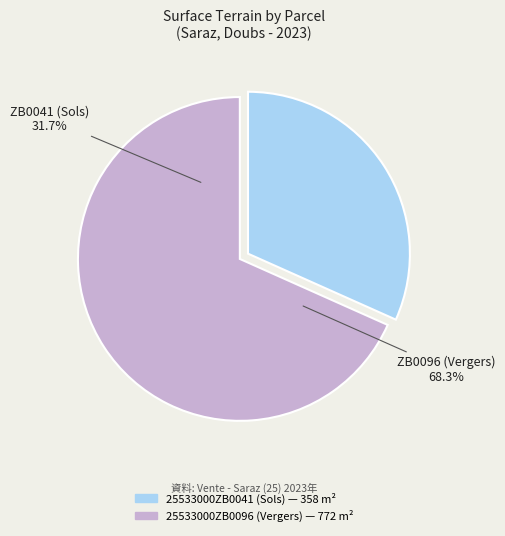

The 25533000ZB0041 slice represents 32% of the pie. True or false?

True